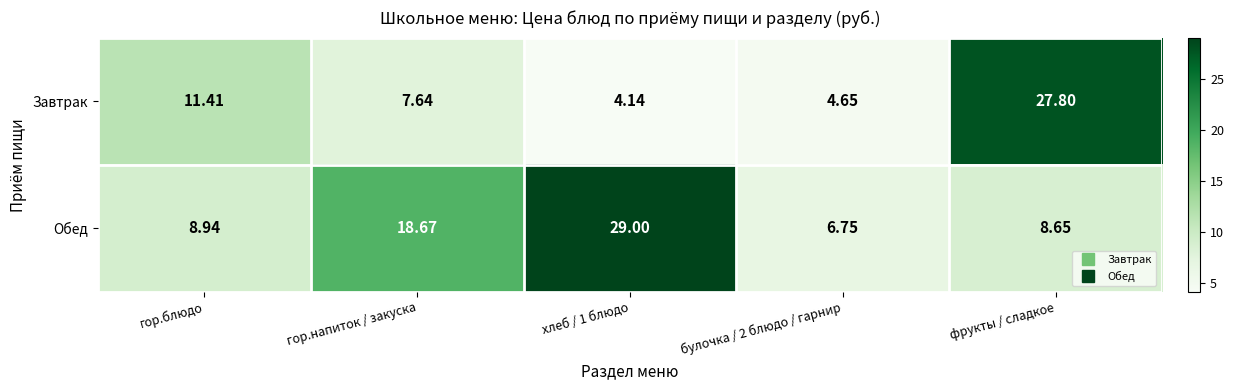

How many data points in Обед are less than 8?

1